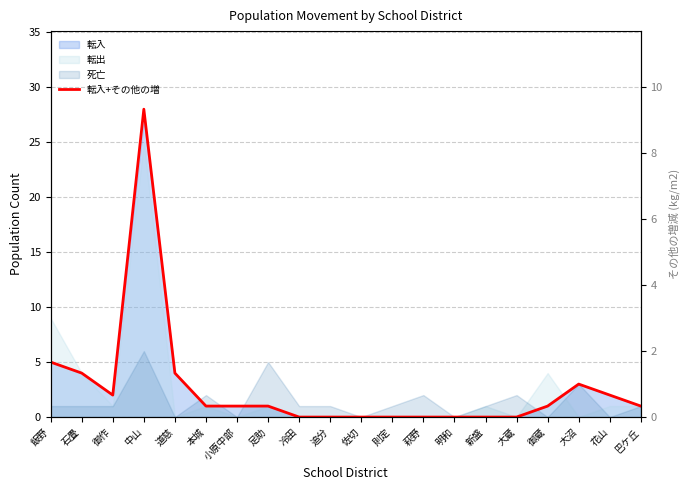

What position from the right is 御蔵?

4